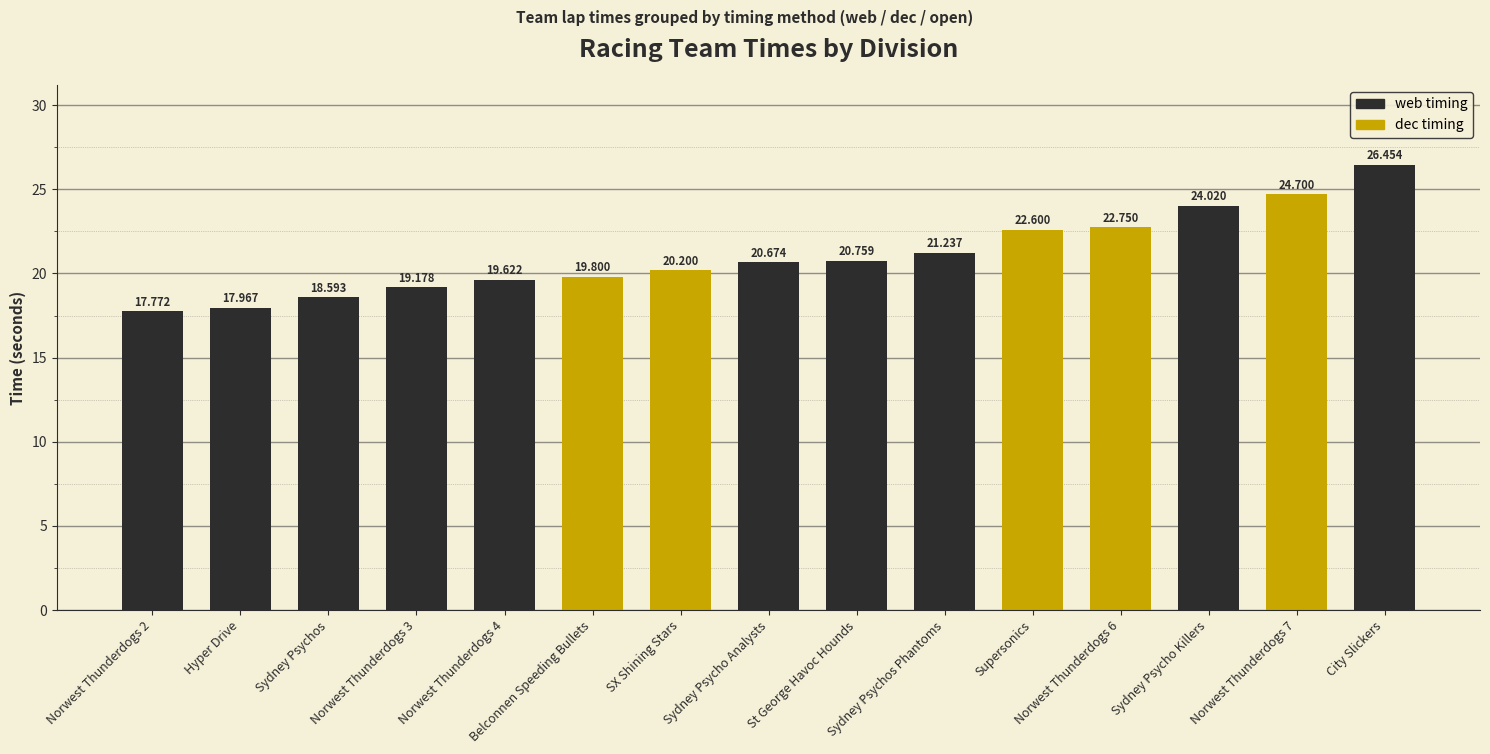

The value at Sydney Psycho Analysts is 20.7. True or false?

True